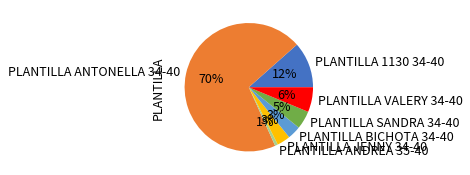

To the nearest percent, what is the combined percentage of PLANTILLA VALERY 34-40 and PLANTILLA SANDRA 34-40?

11%